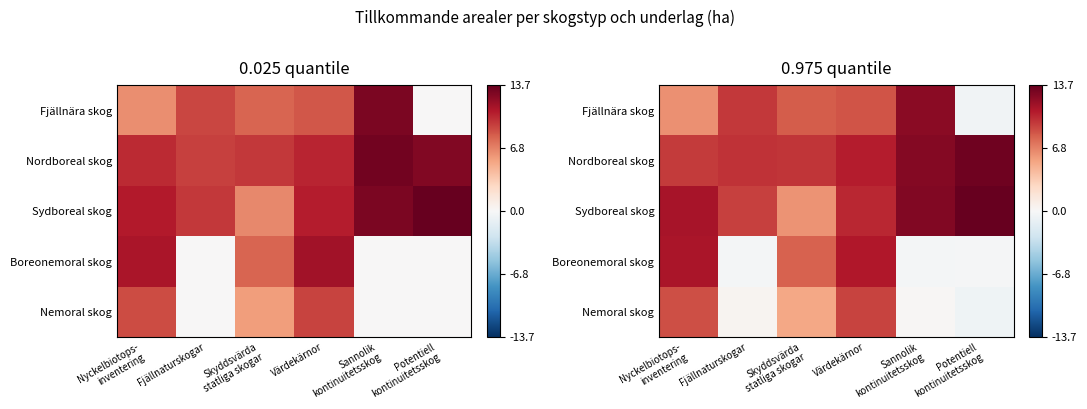

Between Nyckelbiotops-
inventering and Potentiell
kontinuitetsskog, which is larger?

Nyckelbiotops-
inventering